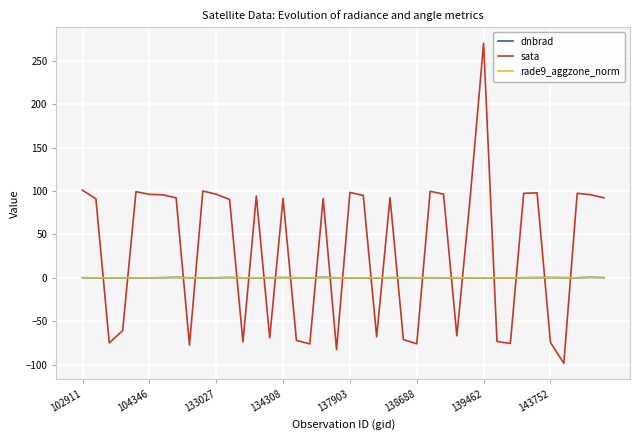

Which series has the largest range (max minus min)?

sata